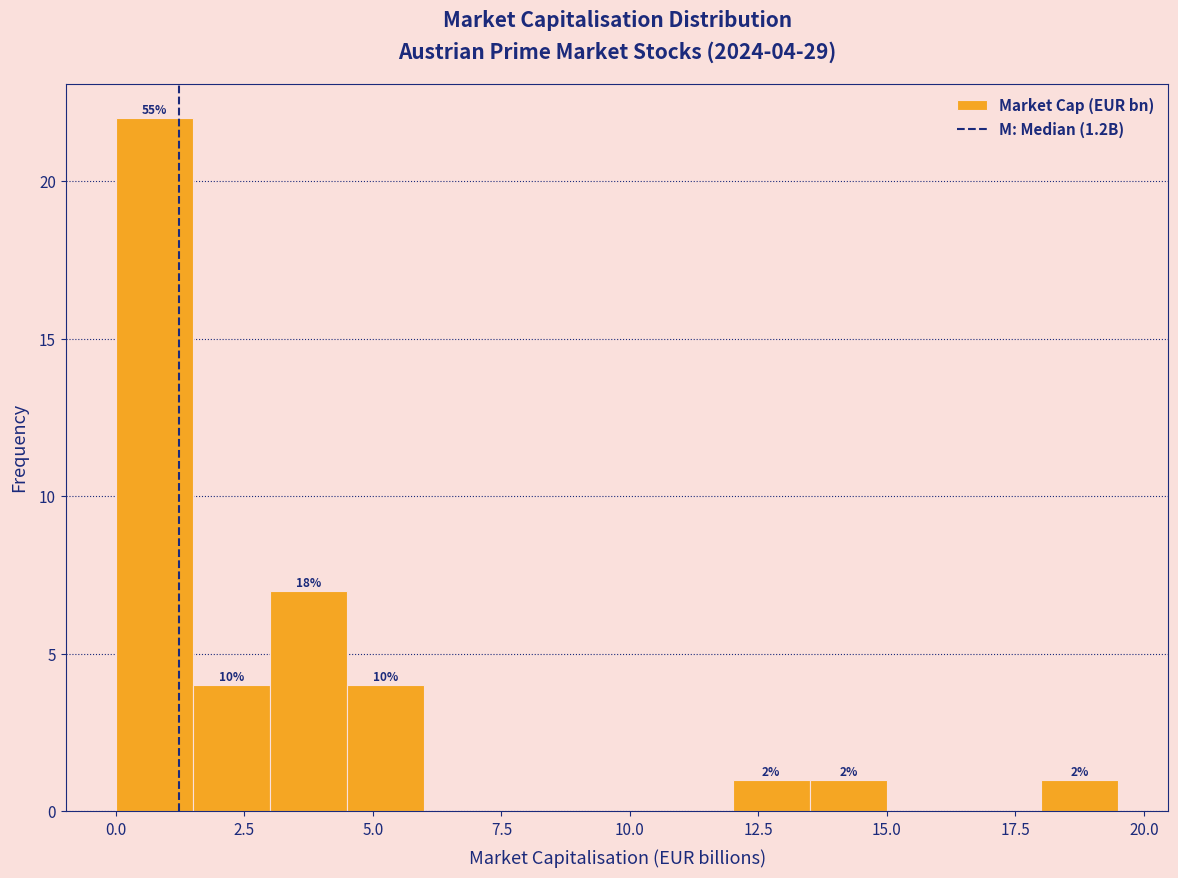

Around what value on the x-axis is the tallest bar? Give the approximate position of its centre, as read against the axis.

1.0